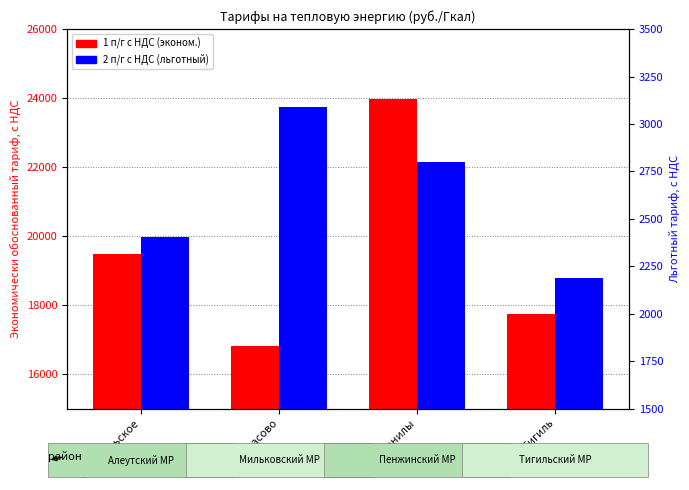

How many groups of bars are there?

4